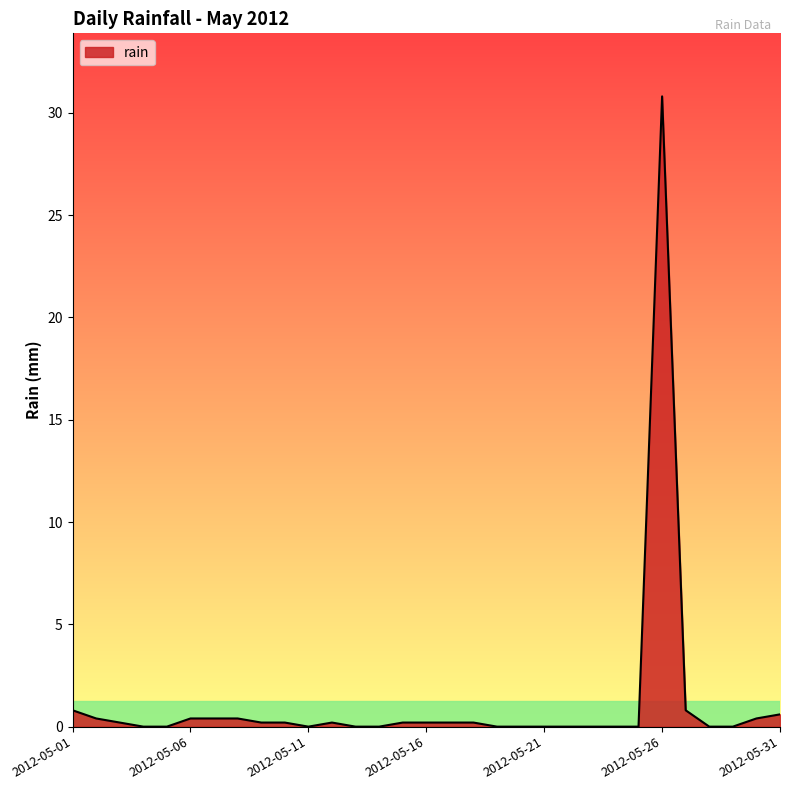

What is the greatest value displayed?

30.8